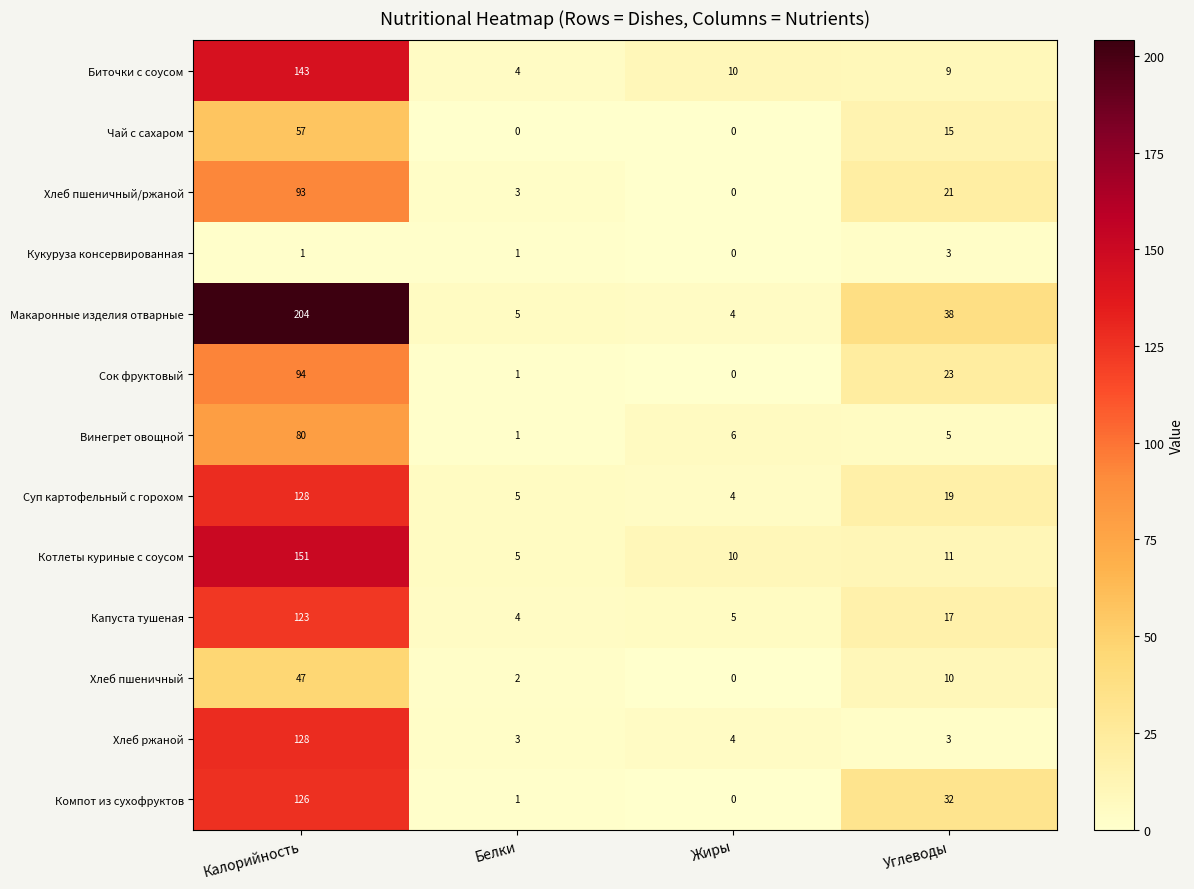

What is the sum of all Котлеты куриные с соусом values?

177